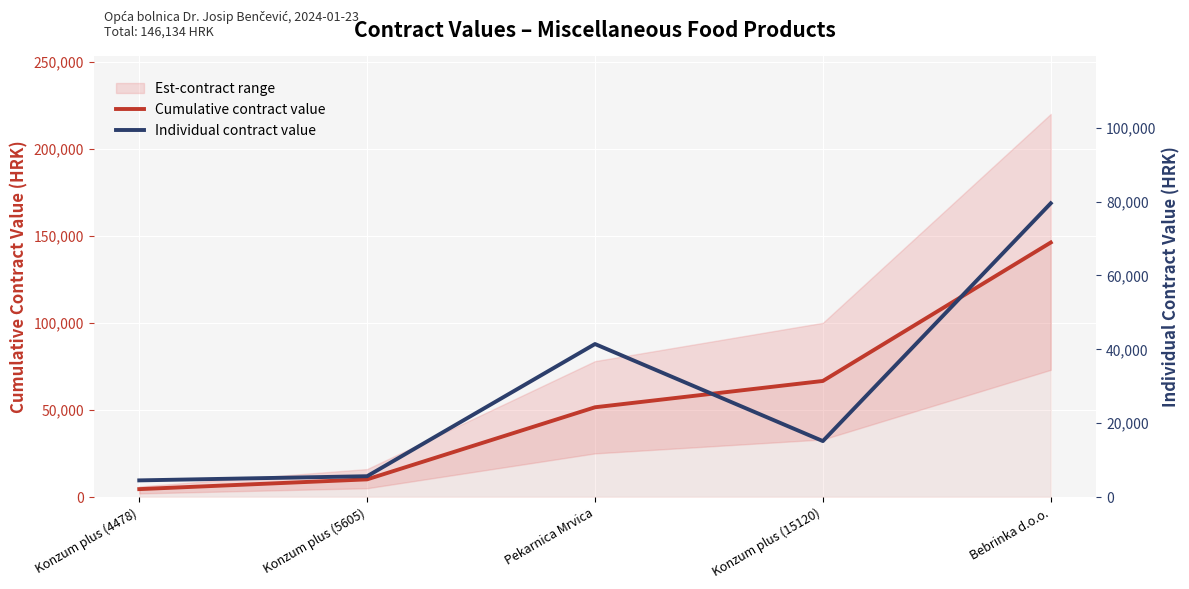

At which category is the sum across all series the highest?

Bebrinka d.o.o.